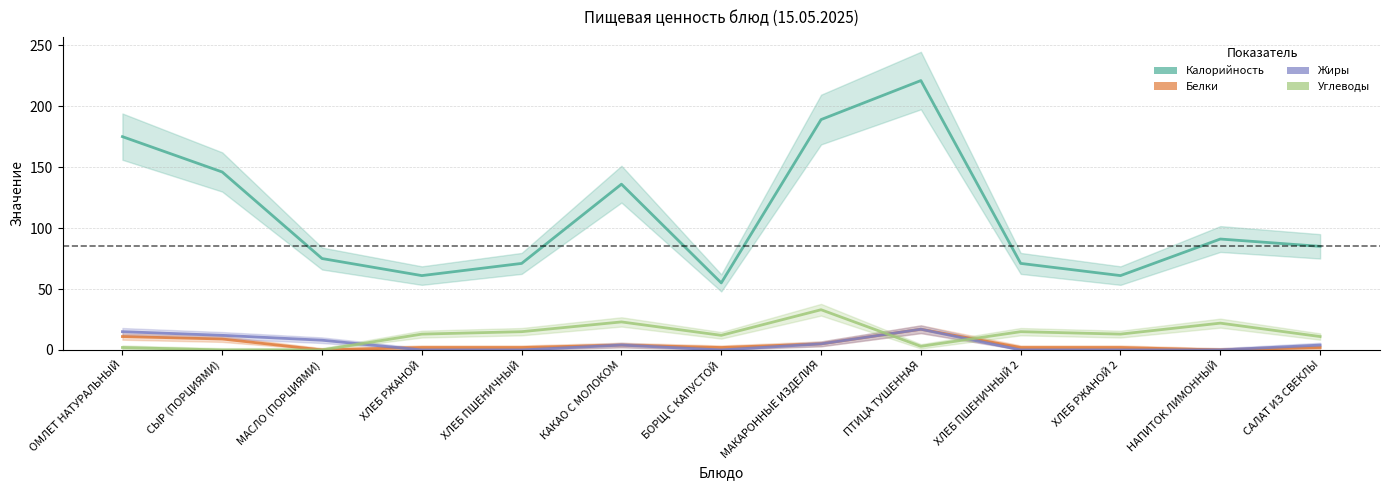

At which label does Углеводы first exceed 13?

ХЛЕБ ПШЕНИЧНЫЙ